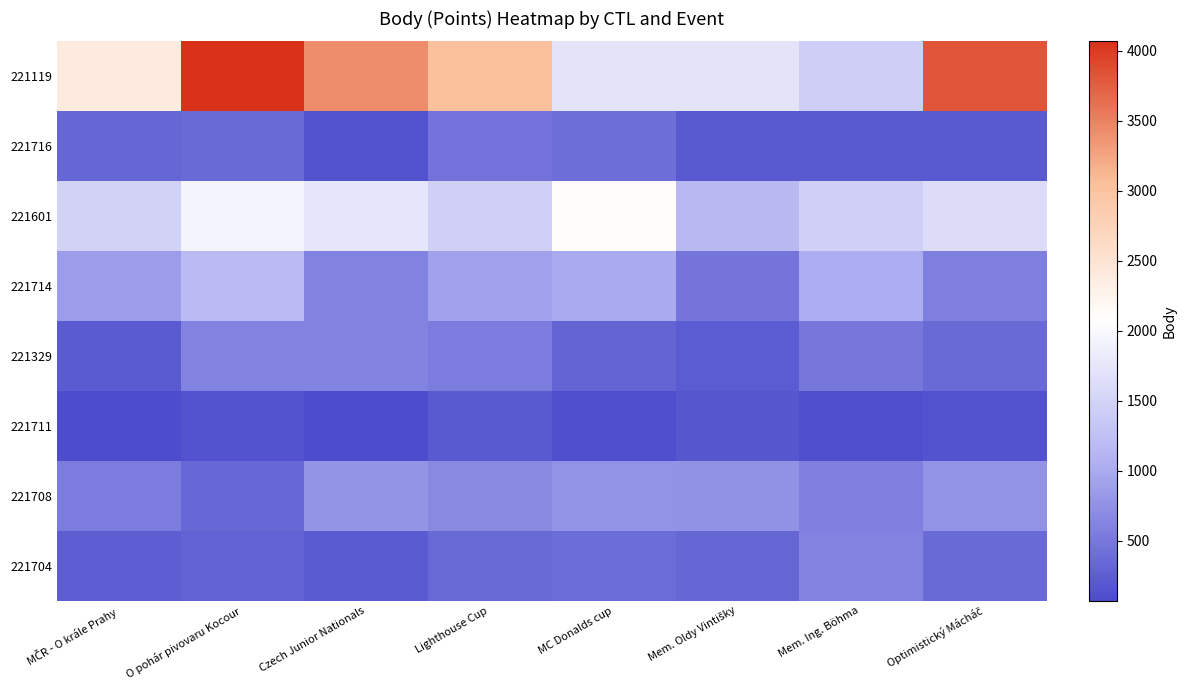

At which category is the sum across all series the highest?

O pohár pivovaru Kocour